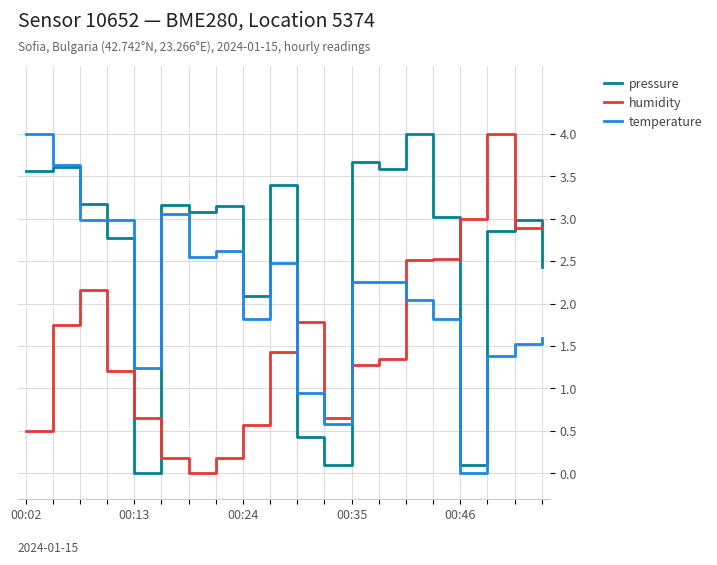

Which series ends up on top after the final intersection of humidity and temperature?

humidity